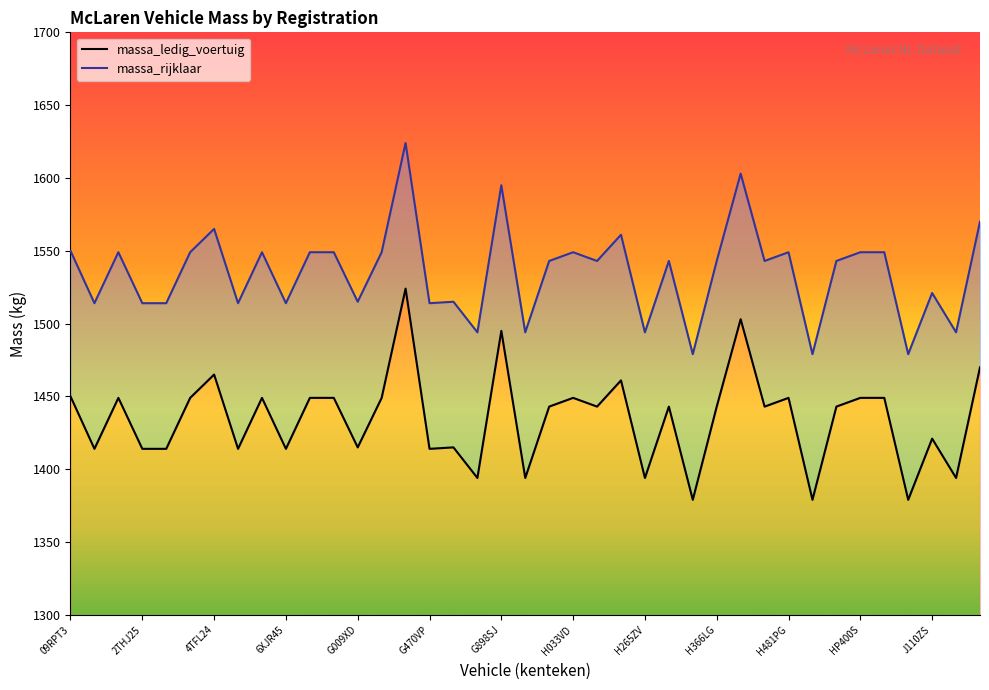

The massa_rijklaar series shows 1514 at 6XJR45. True or false?

True